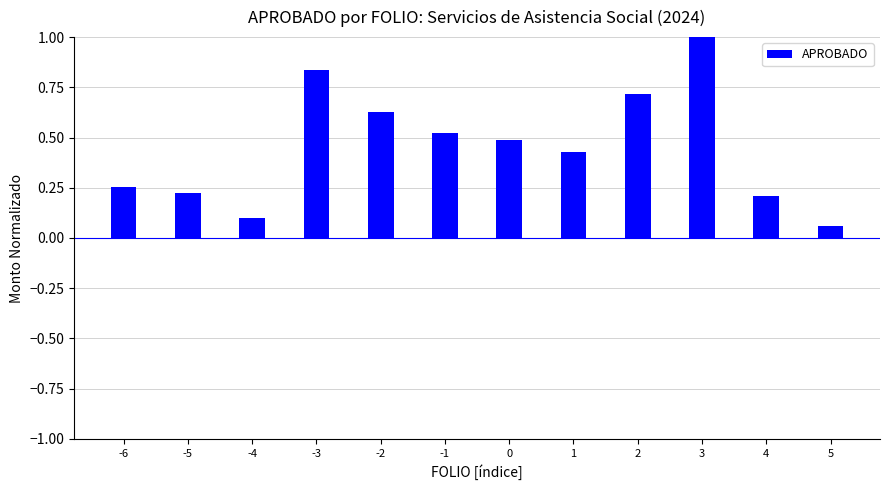

The value at 2 is 1.0. True or false?

False